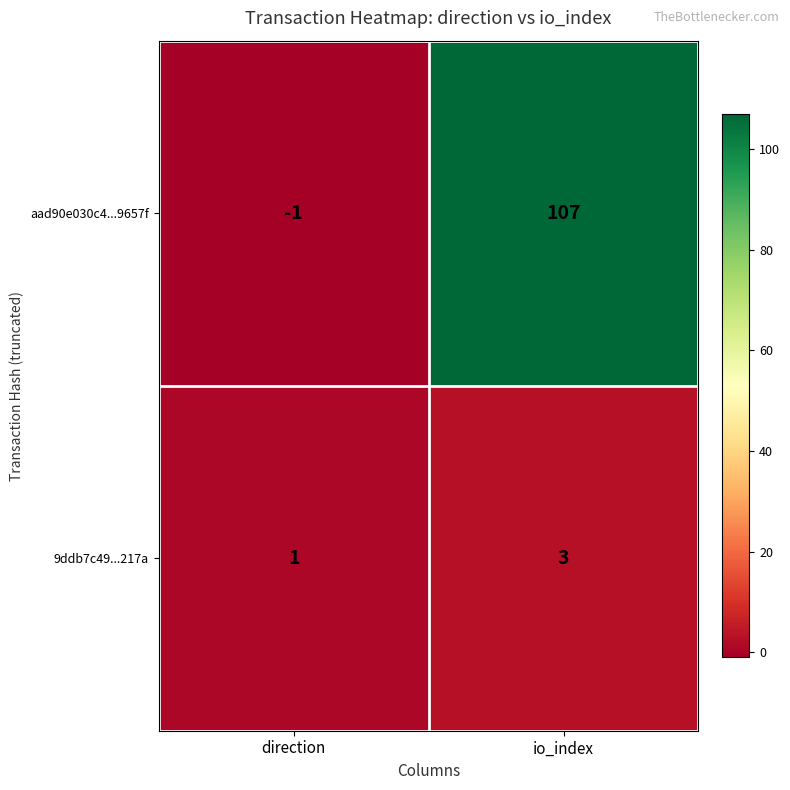

Which category has the highest value in the aad90e030c4...9657f series?

io_index